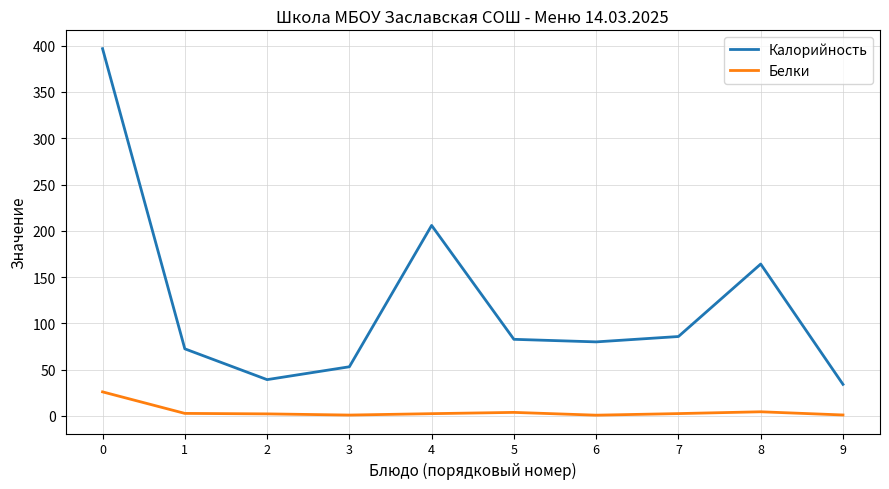

What is the average value of the Калорийность series?

121.3